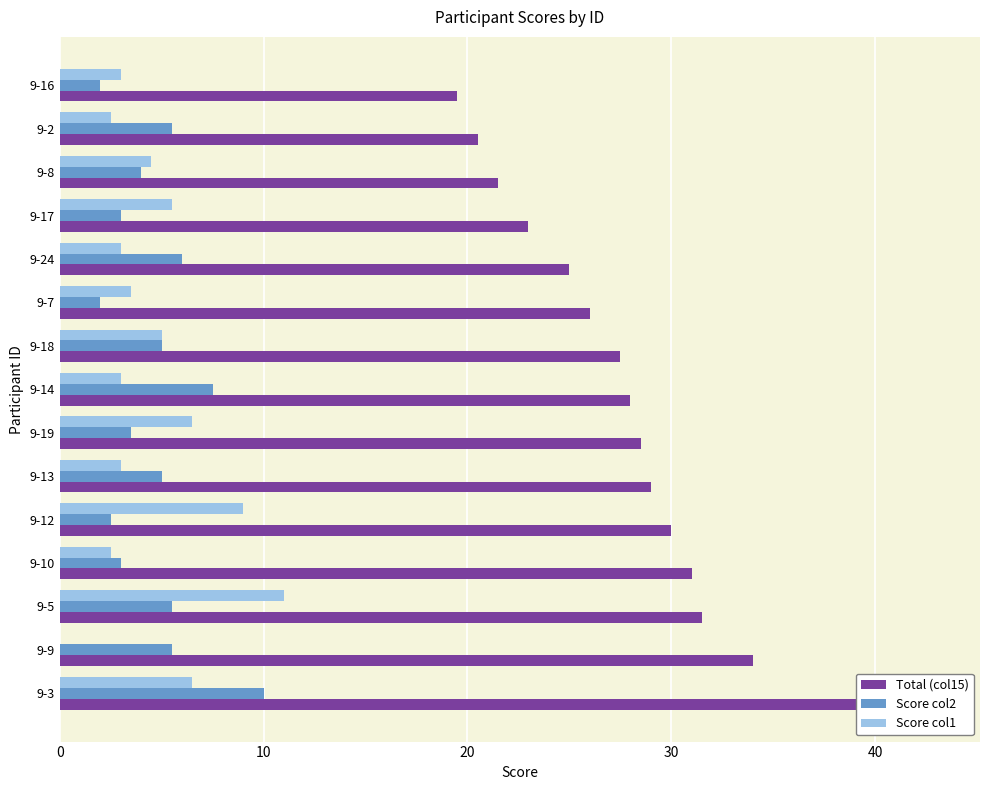

What is the average value of the Score col2 series?

4.7